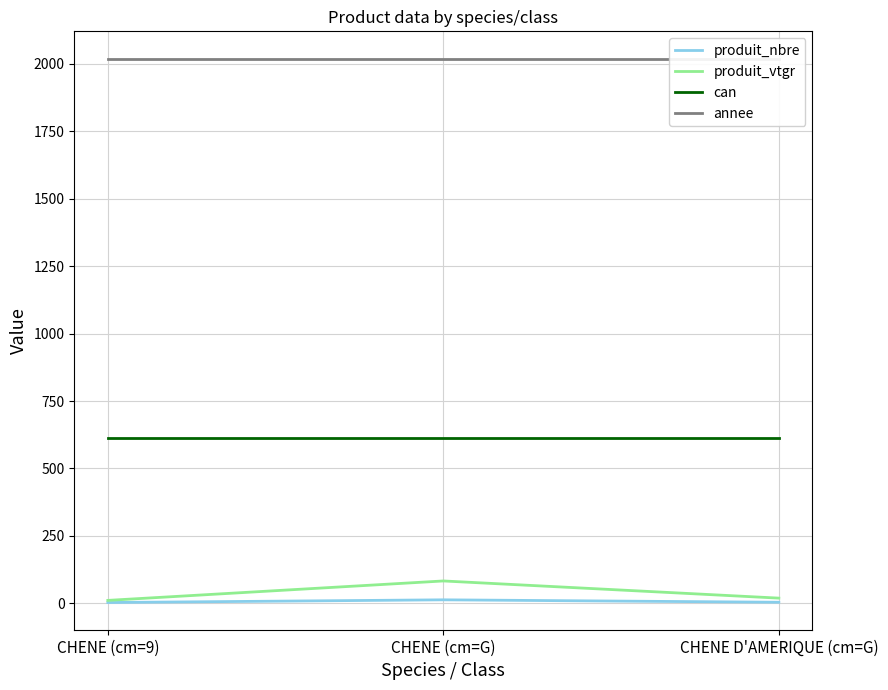

What is the sum of all produit_nbre values?

20.0